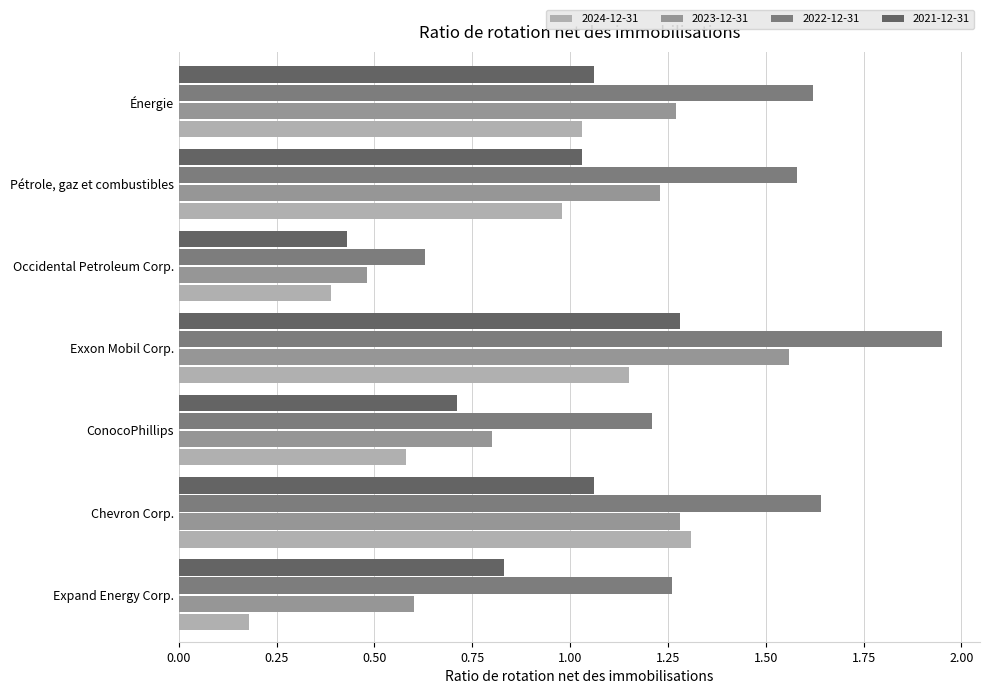

Where is 2021-12-31 nearest to the value 0?

Occidental Petroleum Corp.